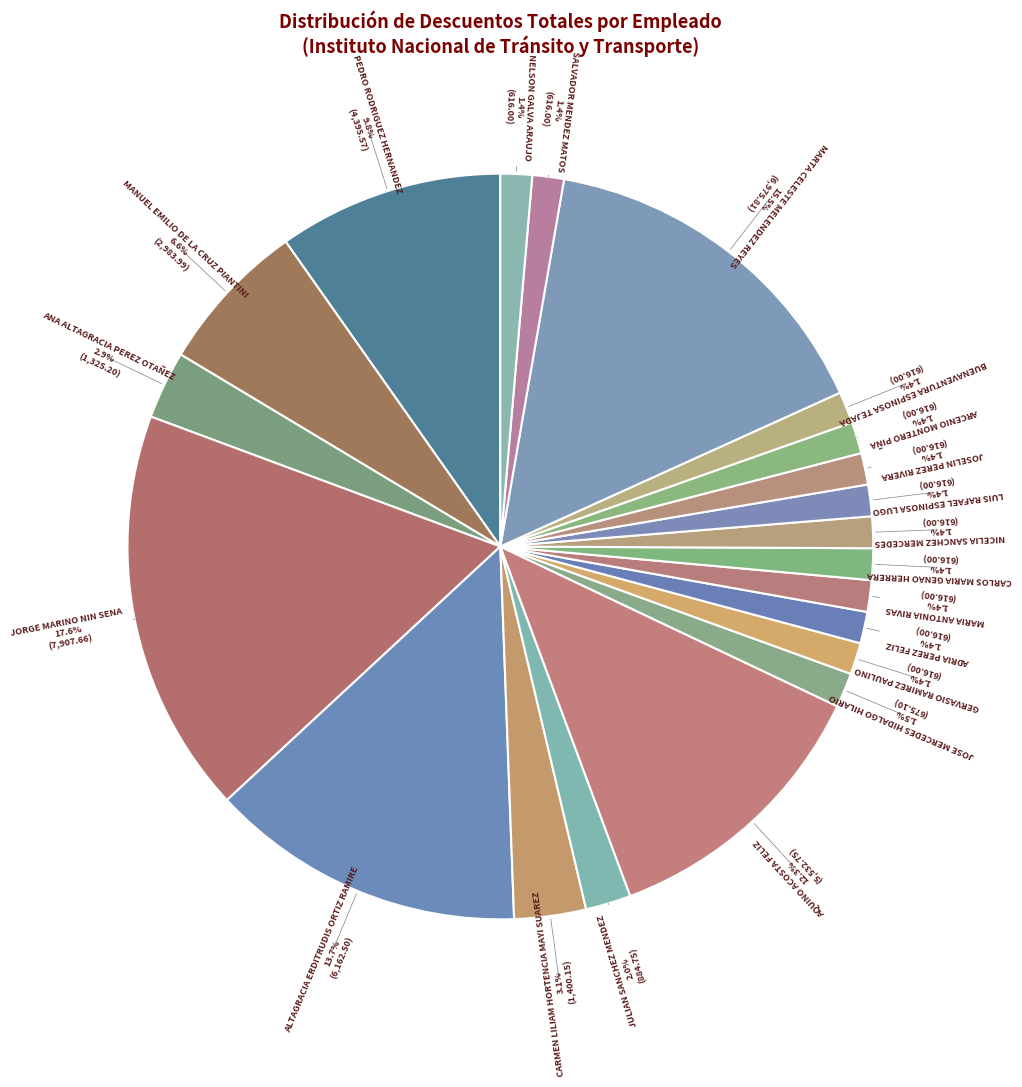

Rank the categories by value from lowest to highest.

GERVASIO RAMIREZ PAULINO, ADRIA PEREZ FELIZ, MARIA ANTONIA RIVAS, CARLOS MARIA GENAO HERRERA, NICELIA SANCHEZ MERCEDES, LUIS RAFAEL ESPINOSA LUGO, JOSELIN PEREZ RIVERA, ARCENIO MONTERO PIÑA, BUENAVENTURA ESPINOSA TEJADA, SALVADOR MENDEZ MATOS, NELSON GALVA ARAUJO, JOSE MERCEDES HIDALGO HILARIO, JULIAN SANCHEZ MENDEZ, ANA ALTAGRACIA PEREZ OTAÑEZ, CARMEN LILIAM HORTENCIA MAYI SUAREZ, MANUEL EMILIO DE LA CRUZ PIANTINI, PEDRO RODRIGUEZ HERNANDEZ, AQUINO ACOSTA FELIZ, ALTAGRACIA ERDITRUDIS ORTIZ RAMIRE, MARTA CELESTE MELENDEZ REYES, JORGE MARINO NIN SENA